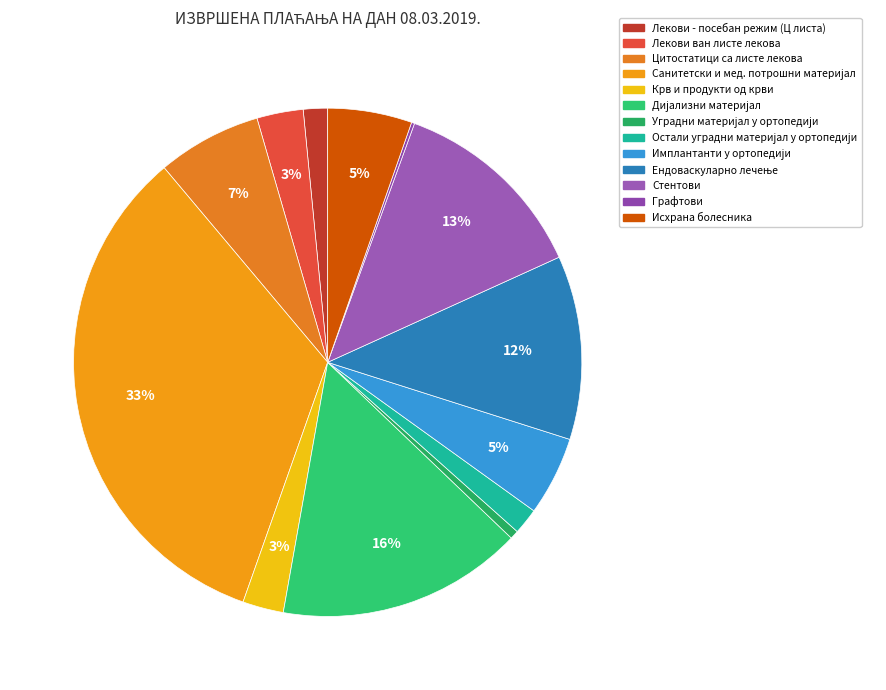

To the nearest percent, what is the average slice percentage?

8%